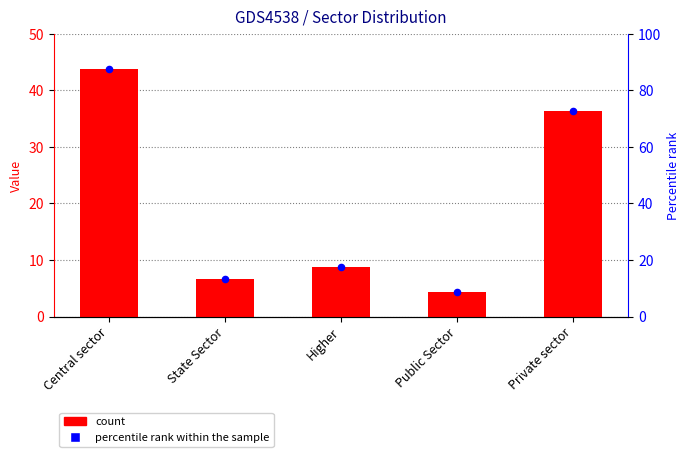

Which series reaches the minimum Y coordinate?

col_1